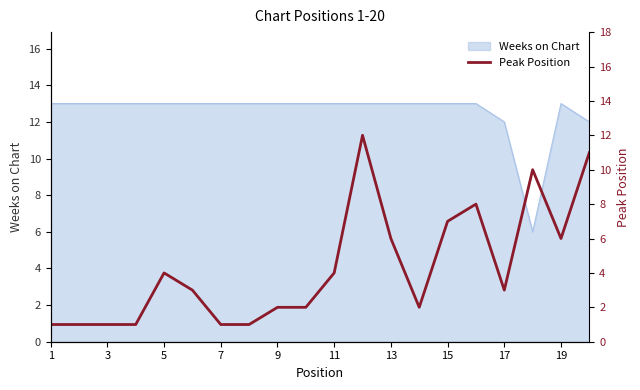

Is it true that Weeks on Chart equals 13 at 11?

True